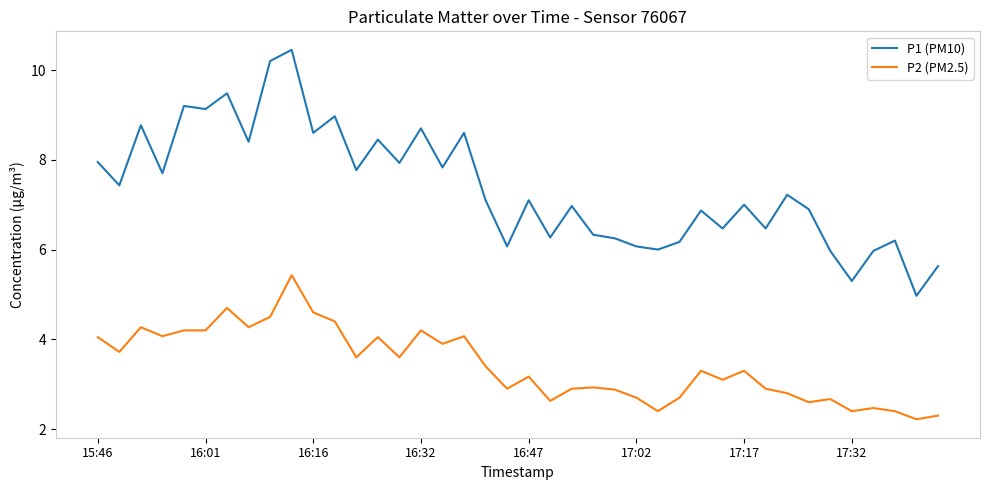

What is the minimum value shown in the chart?

2.2